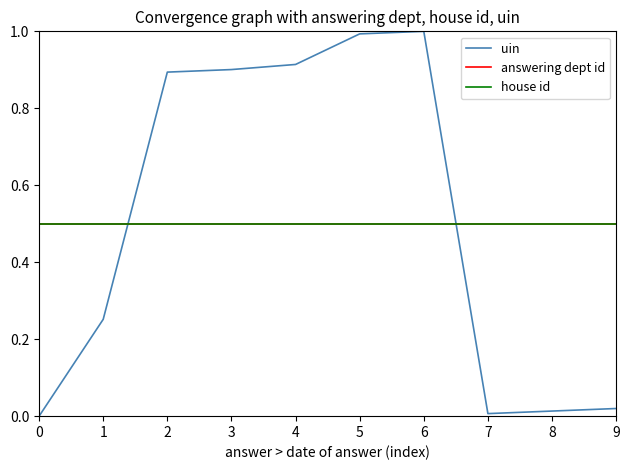

At 4, list the series in order from smallest to largest.

answering dept id, house id, uin